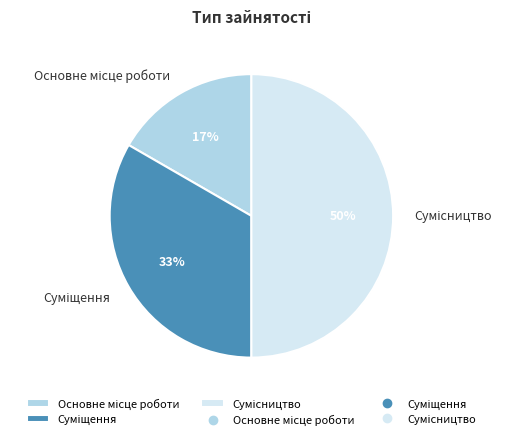

To the nearest percent, what is the average slice percentage?

33%